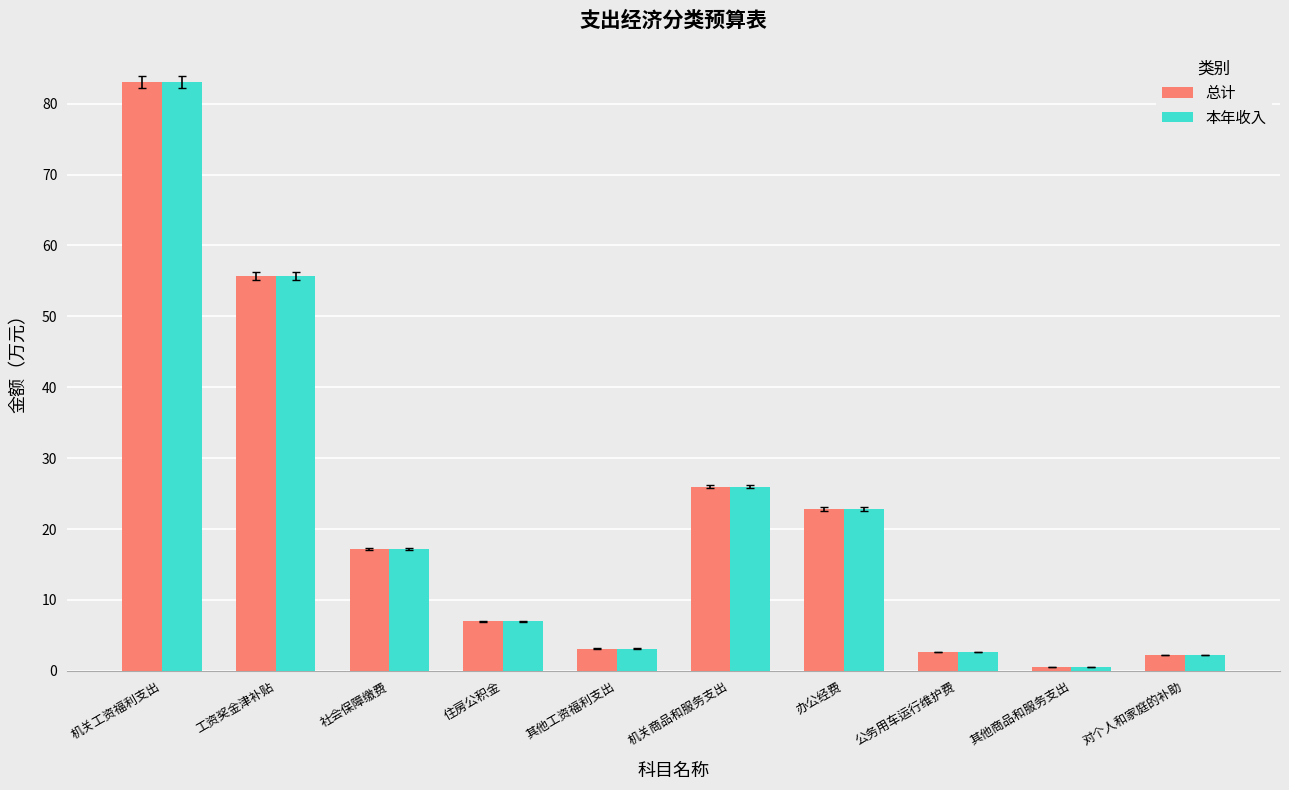

What are all the series names shown in the legend?

总计, 本年收入